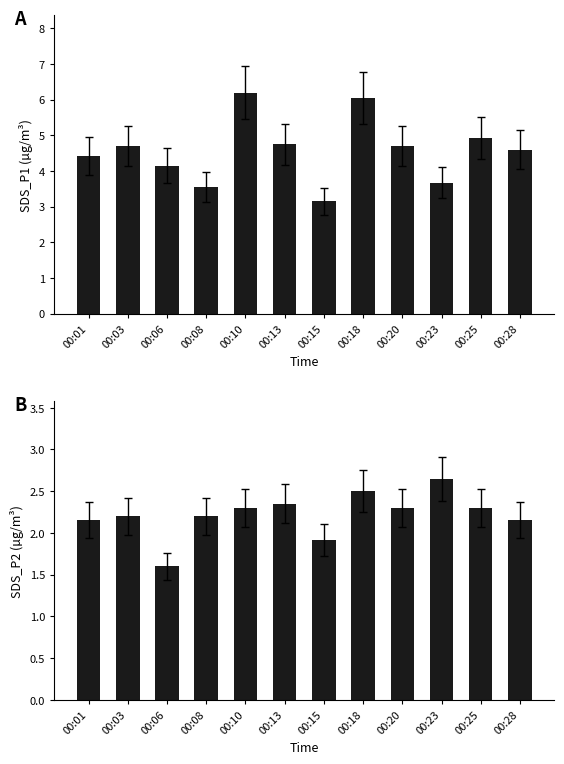

What is the spread (max minus min) of values at 00:18?

3.5